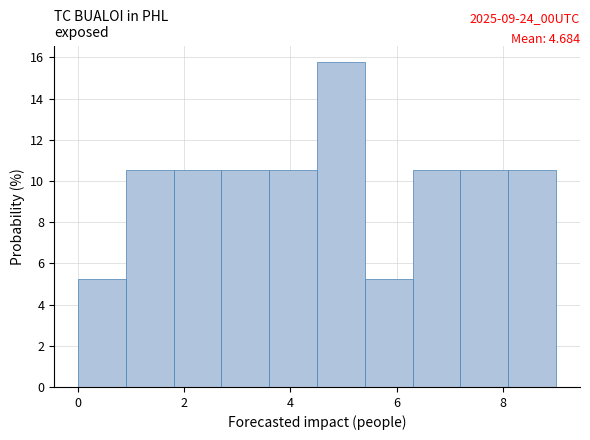

Which range on the x-axis has the tallest bar?

4.5 to 5.4